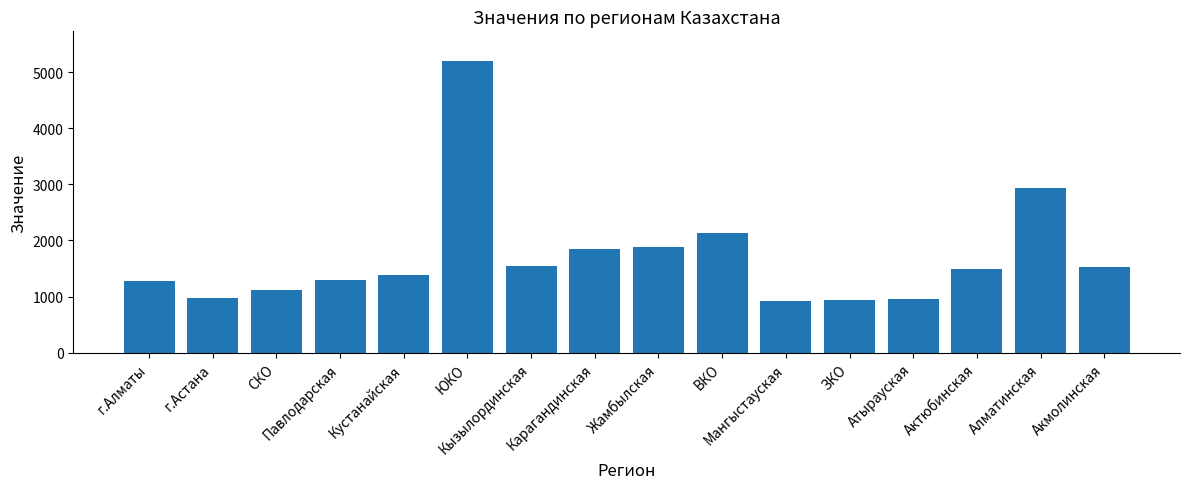

What is the minimum value shown in the chart?

917